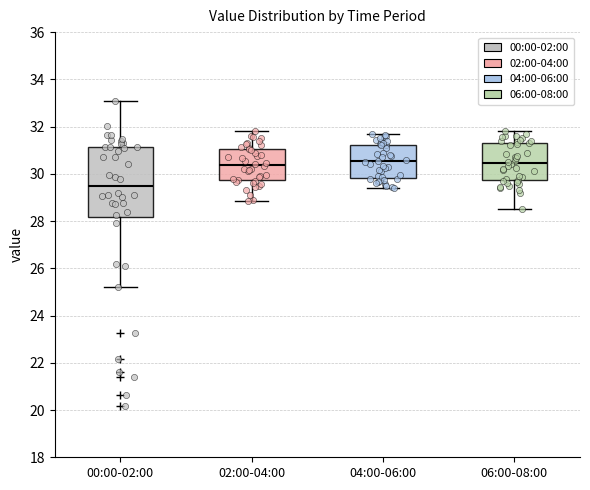

Reading left to right, transcribe this box plot: for each box, give where its median line is, the range the box spans, and where its two whiskers end, as read against the y-axis. The values are not printed on the chart, so give them approximately, as read against the axis.

00:00-02:00: median 29.4, box 28.2 to 31.2, whiskers 25.2 to 33.2
02:00-04:00: median 30.4, box 29.8 to 31.0, whiskers 28.8 to 31.8
04:00-06:00: median 30.6, box 29.8 to 31.2, whiskers 29.4 to 31.8
06:00-08:00: median 30.4, box 29.8 to 31.4, whiskers 28.6 to 31.8